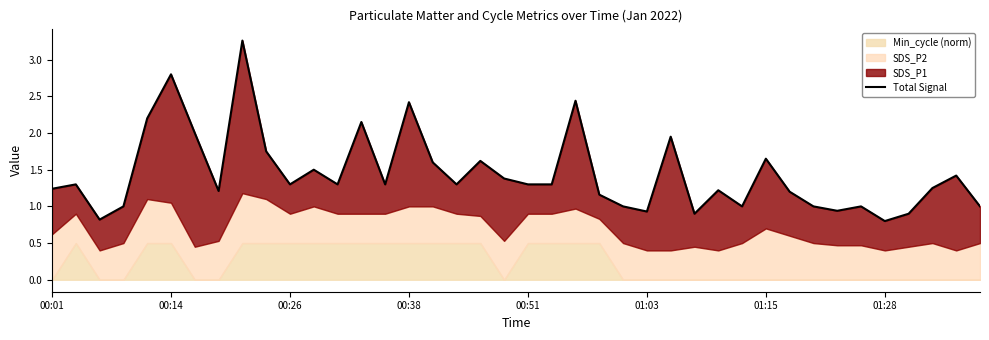

What is the smallest value displayed?

0.8